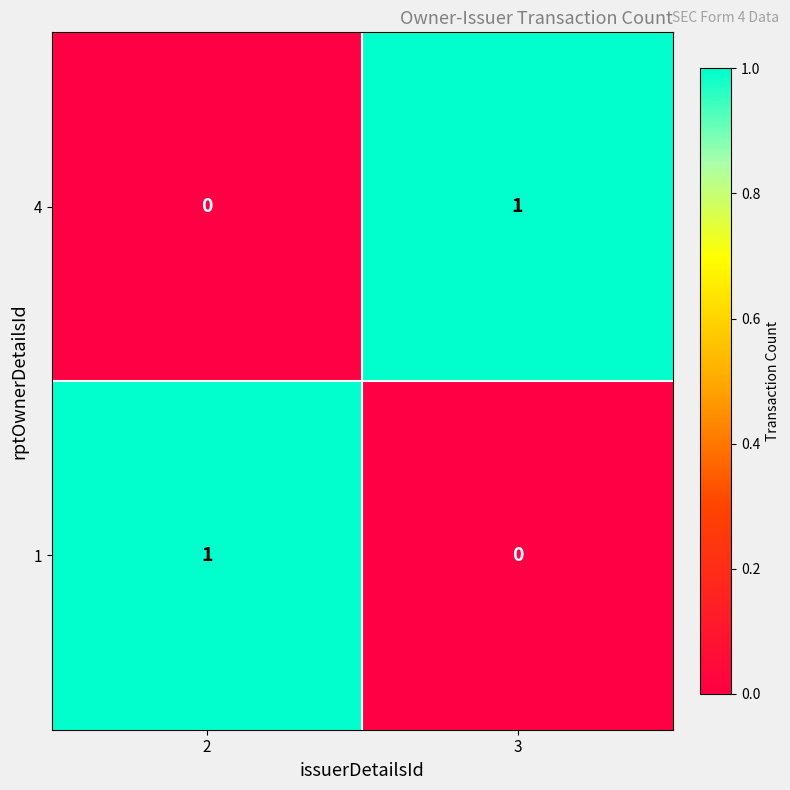

Rank the categories by 4 value from lowest to highest.

2, 3